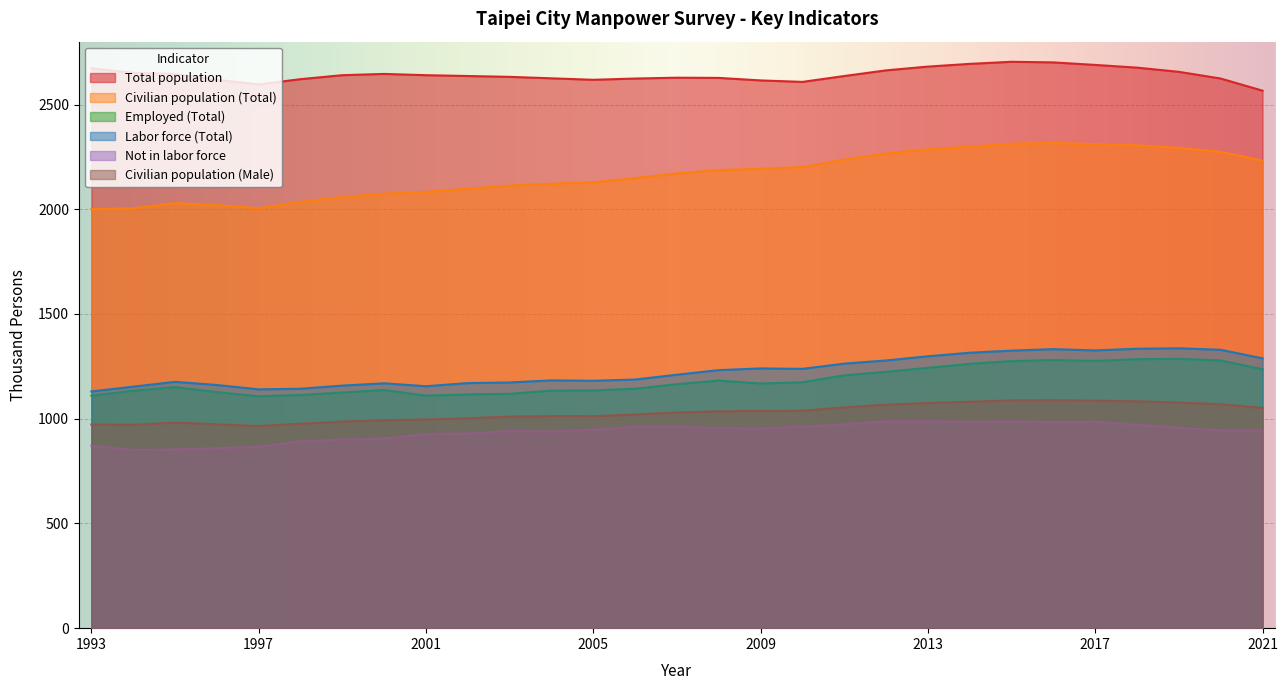

What are all the series names shown in the legend?

Total population, Civilian population (Total), Employed (Total), Labor force (Total), Not in labor force, Civilian population (Male)